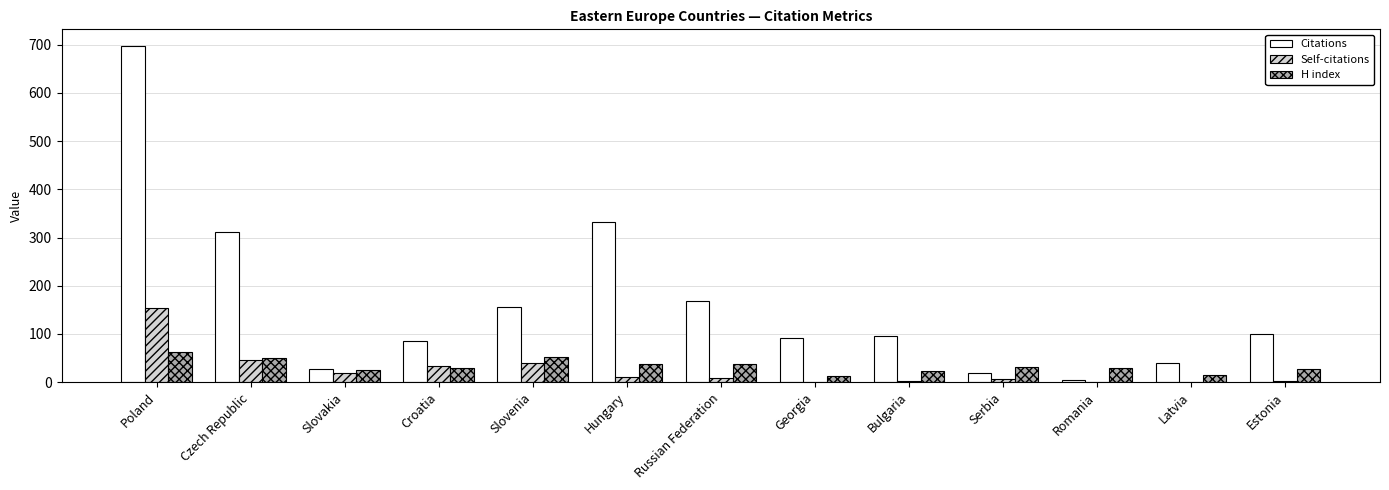

What is the spread (max minus min) of values at Hungary?

322